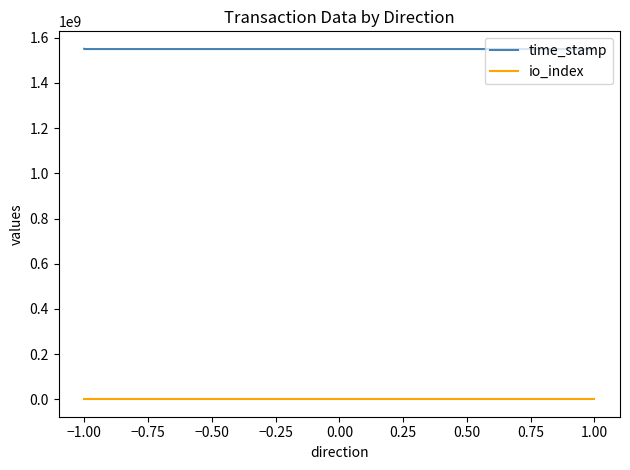

Which category has the lowest value in the io_index series?

−1.00